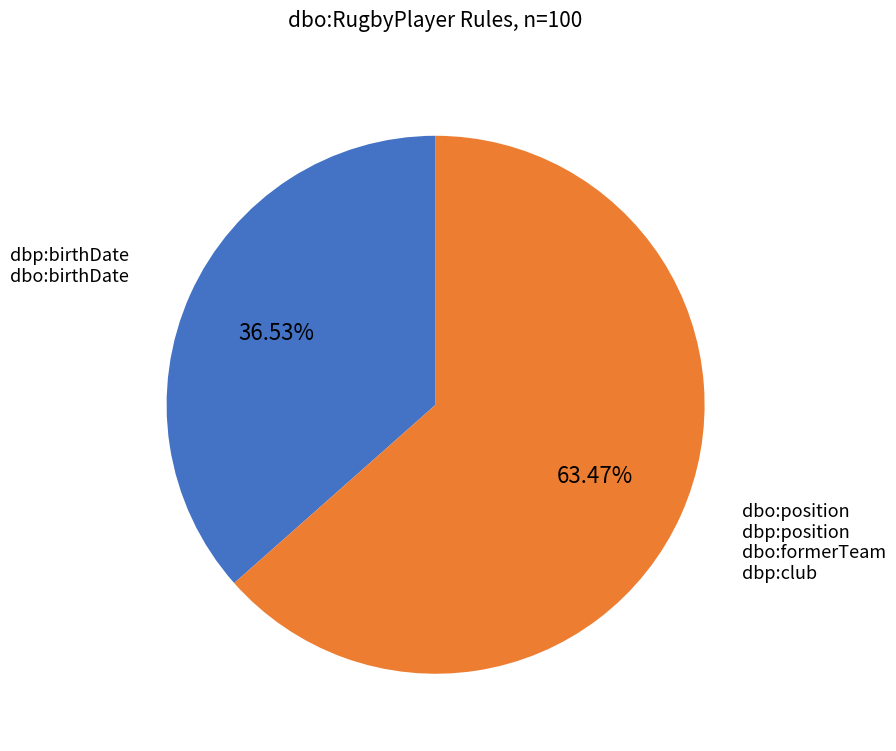

Is there any slice that represents more than half of the pie?

Yes